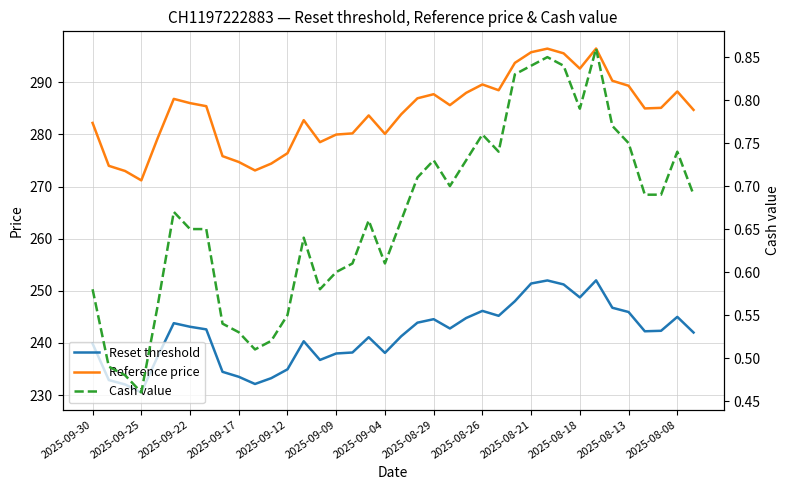

At which category does the chart reach its minimum across all series?

2025-09-25